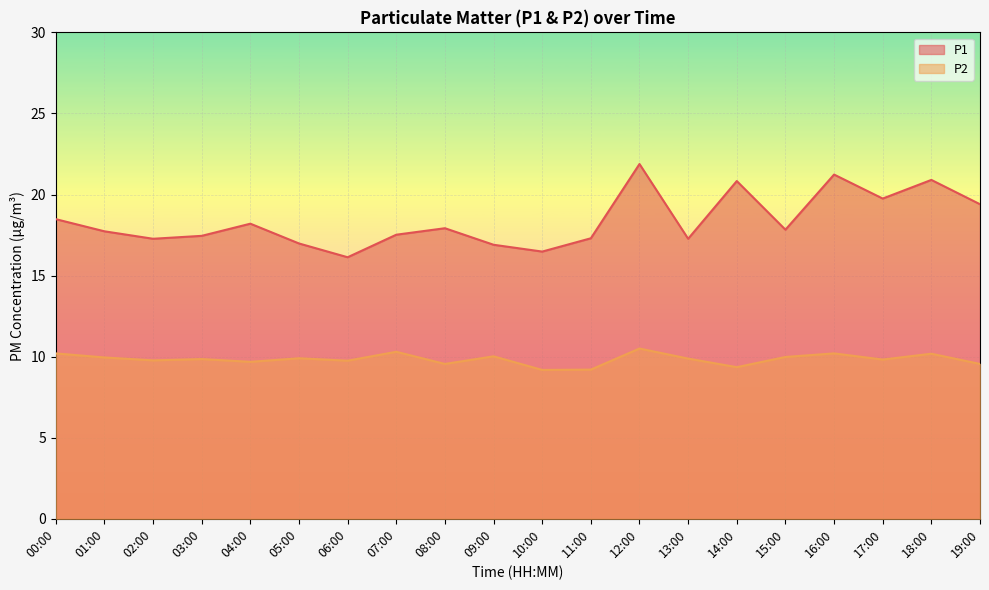

List the labels in order of P2 value, largest first.

12:00, 07:00, 00:00, 16:00, 18:00, 09:00, 15:00, 01:00, 05:00, 13:00, 03:00, 17:00, 02:00, 06:00, 04:00, 08:00, 19:00, 14:00, 11:00, 10:00